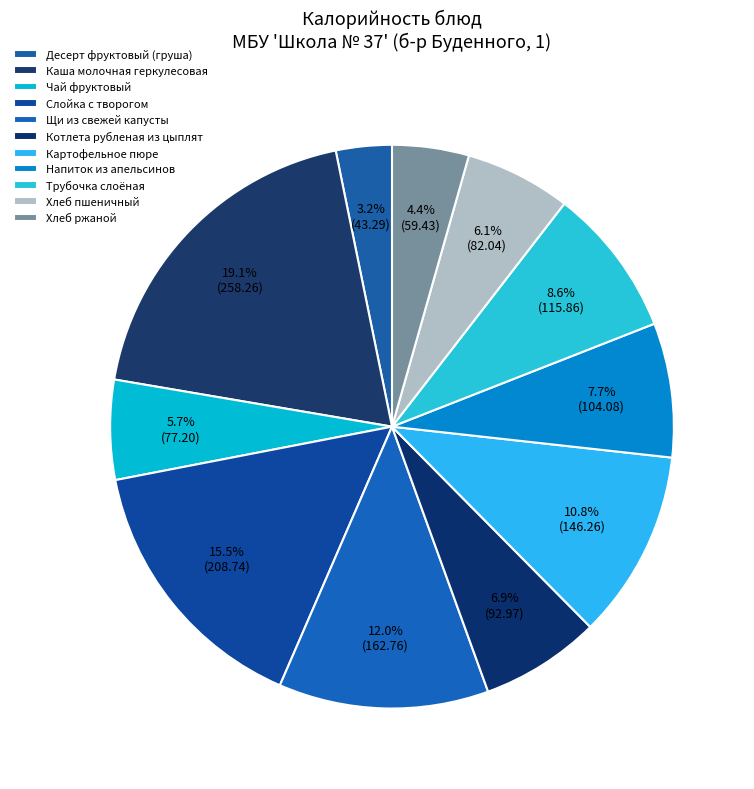

Does Щи из свежей капусты represent more than half of the total?

No